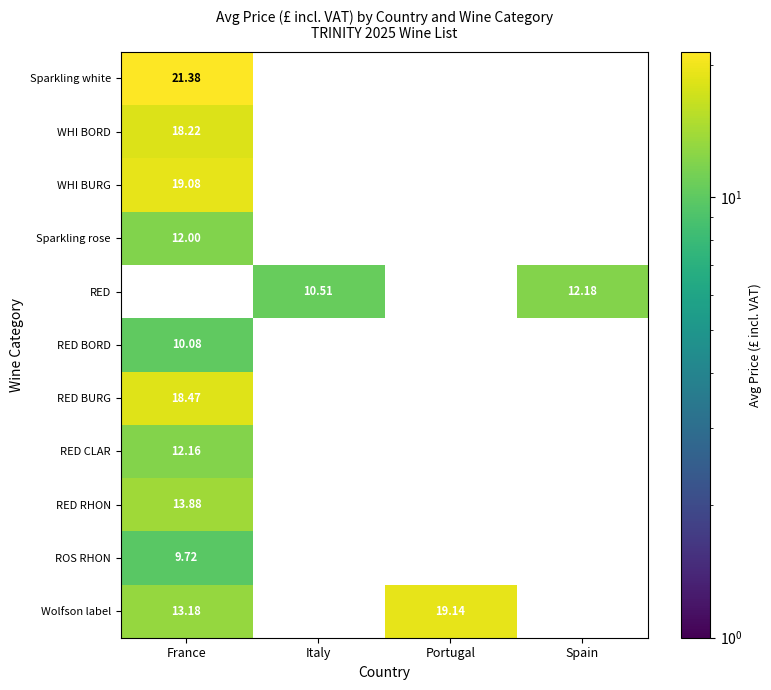

Which series has the largest range (max minus min)?

Sparkling white